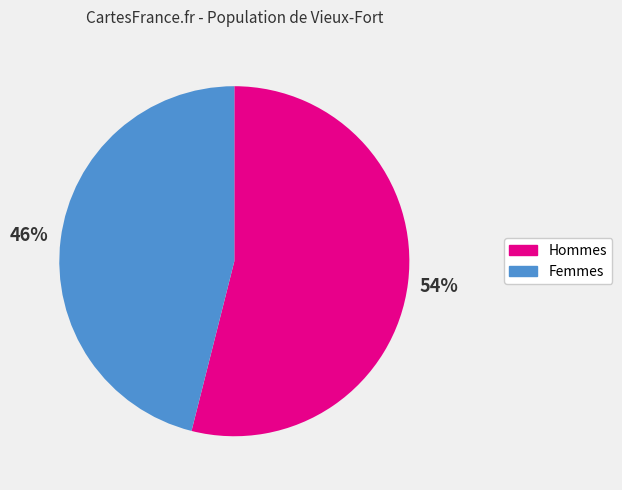

Is there a majority slice in this chart?

Yes